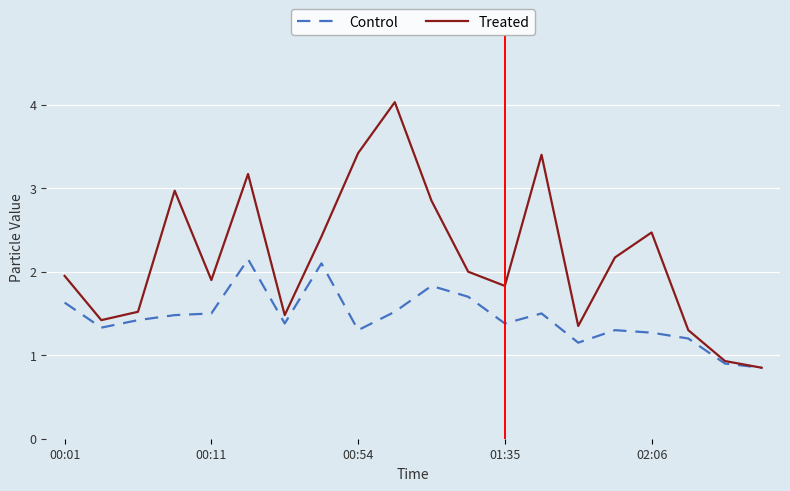

What is the highest value of the Treated series?

4.0